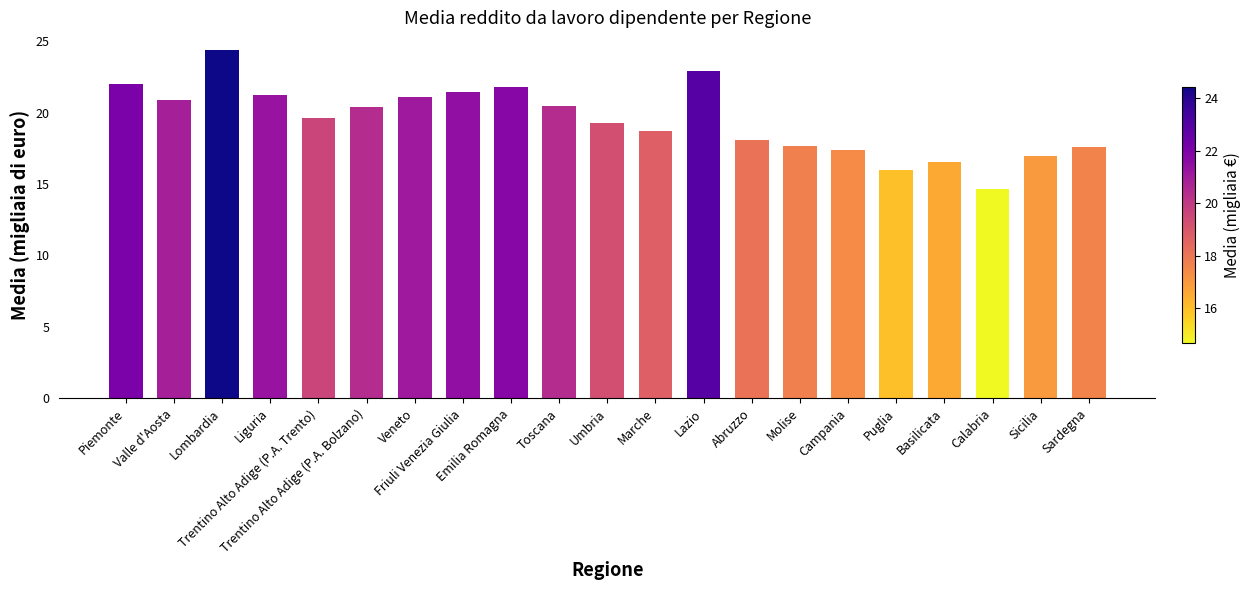

What is the value of the 6th bar from the left?

20.4